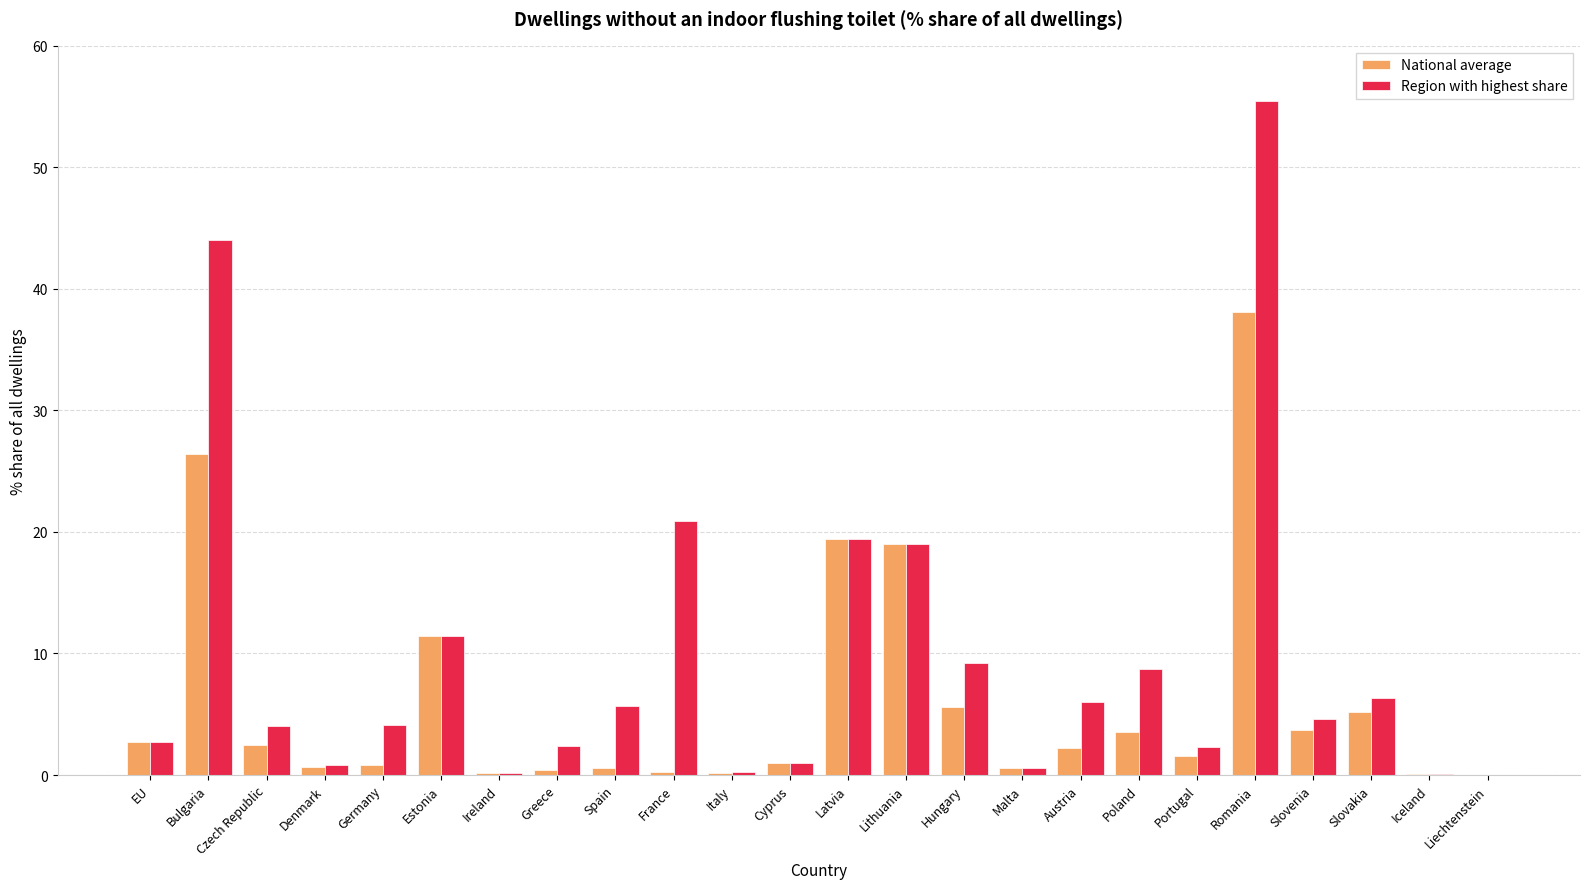

What is the difference between the Region with highest share values at Lithuania and France?

1.9